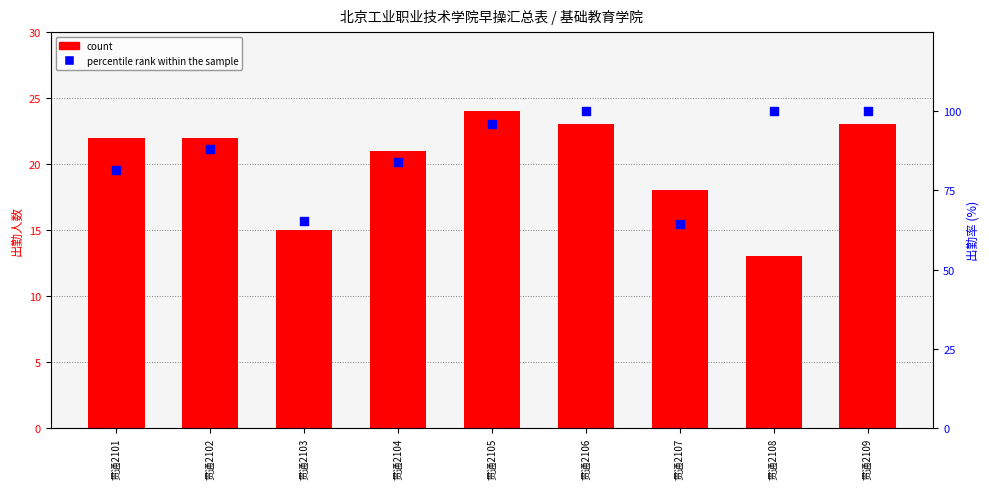

At which category is the sum across all series the highest?

贯通2106